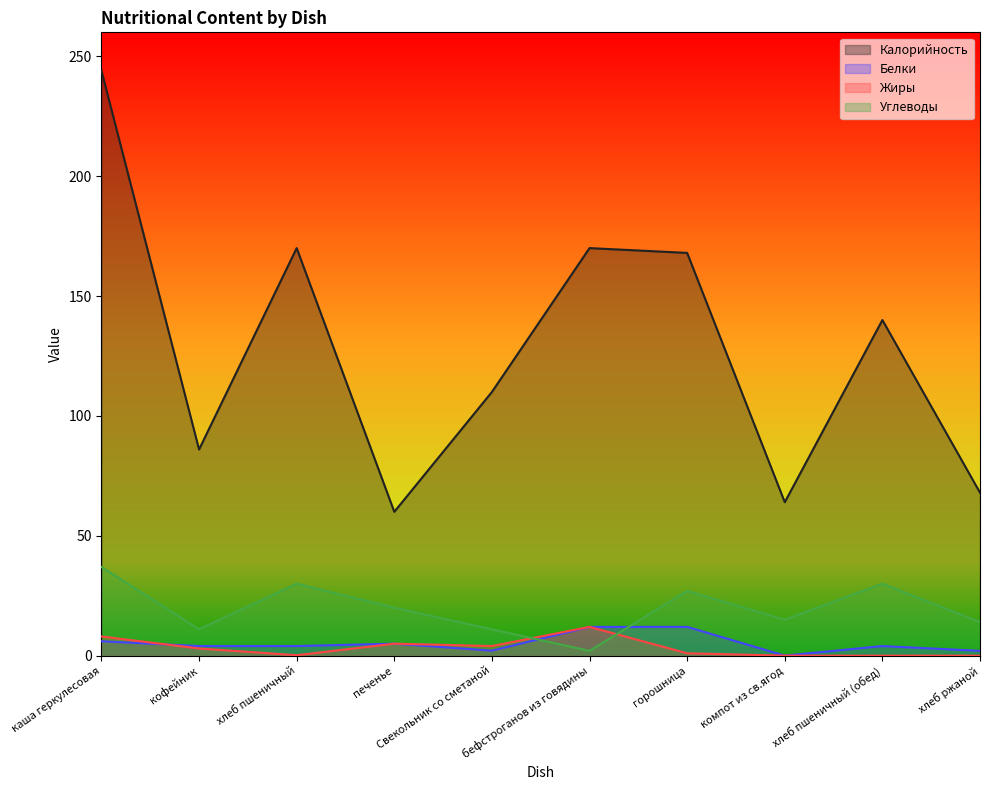

The value of Жиры at каша геркулесовая is 4.4. True or false?

False